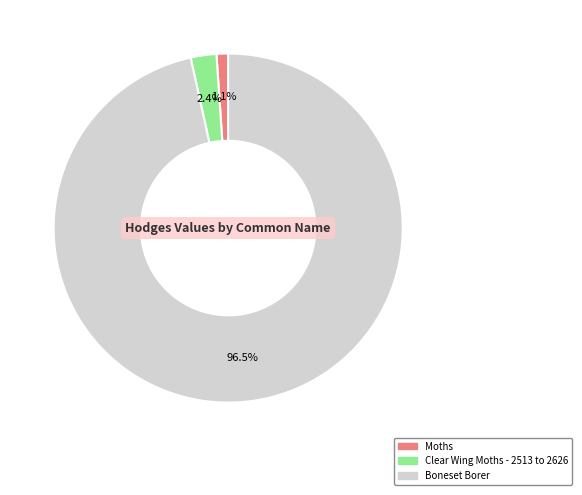

How many segments does this pie chart have?

3